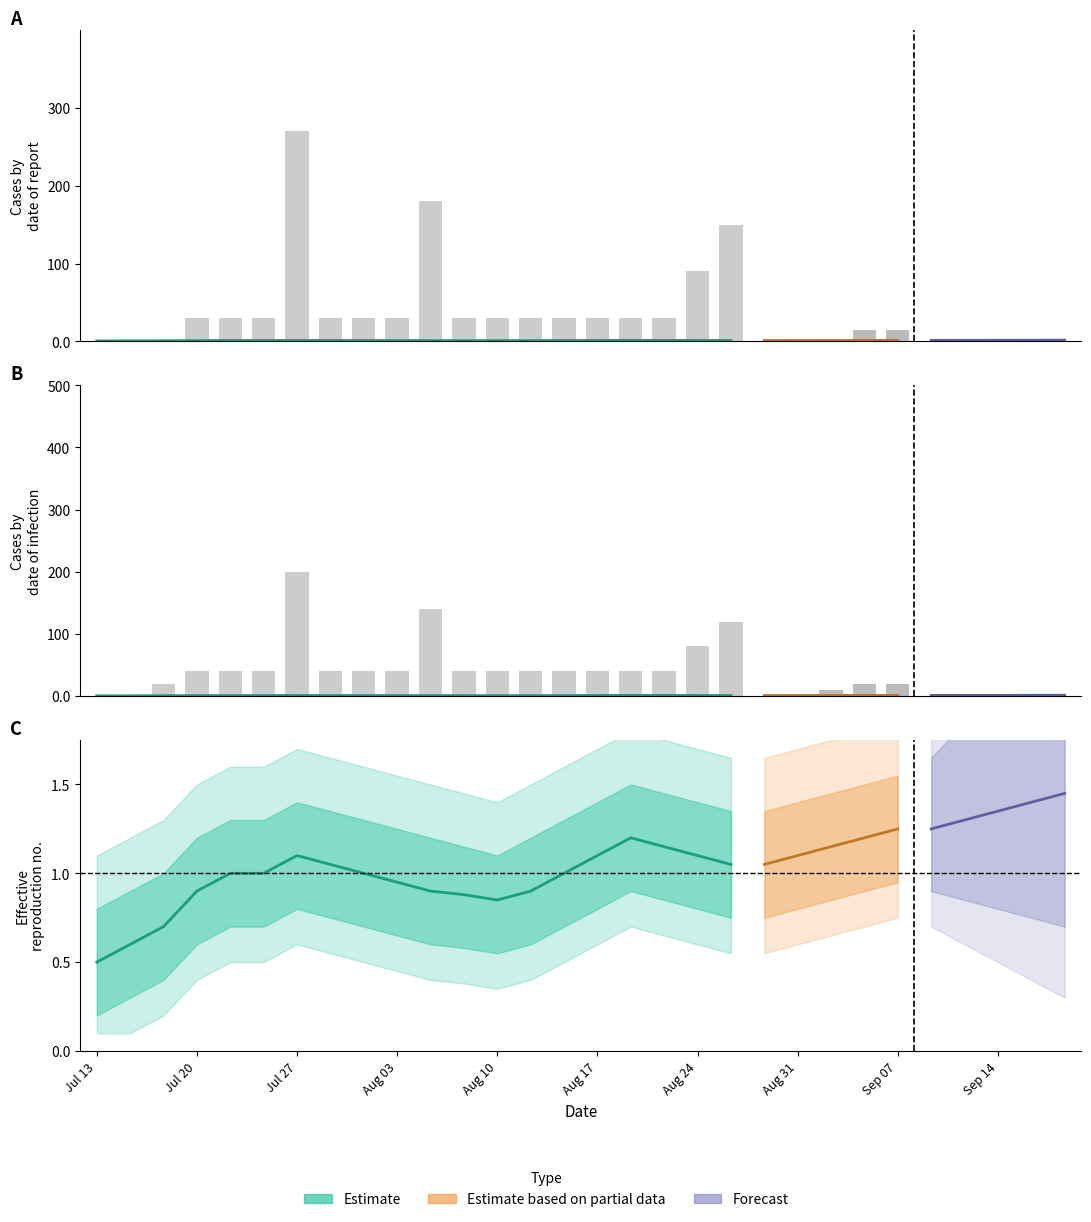

Rank the categories by value from lowest to highest.

0, 1, 2, 3, 4, 5, 7, 8, 9, 11, 12, 13, 14, 15, 16, 17, 18, 19, 10, 6